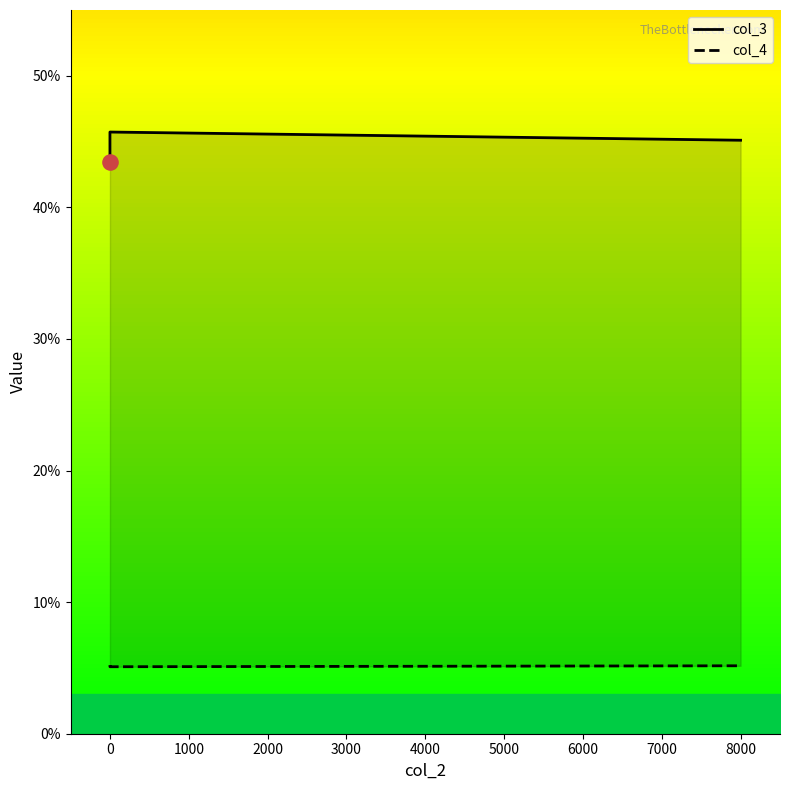

At how many categories does at least one series exceed 20?

3